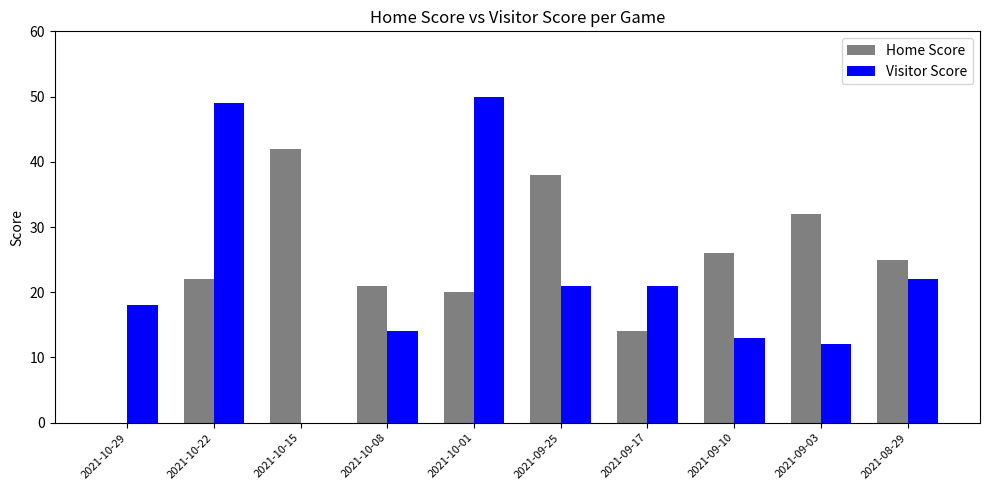

Which series has the largest total across all categories?

Home Score